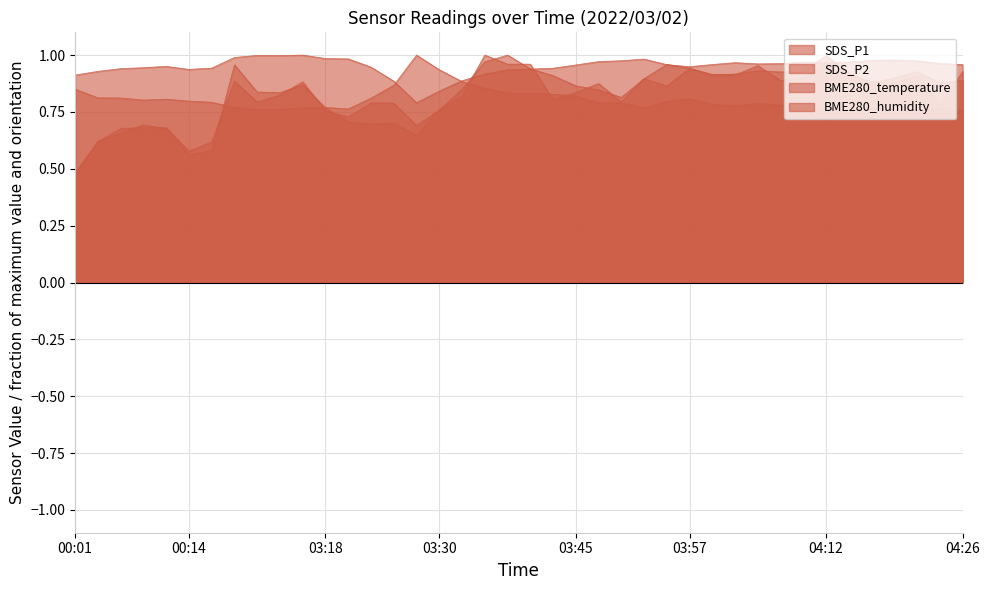

What is the sum of all BME280_humidity values?

32.1